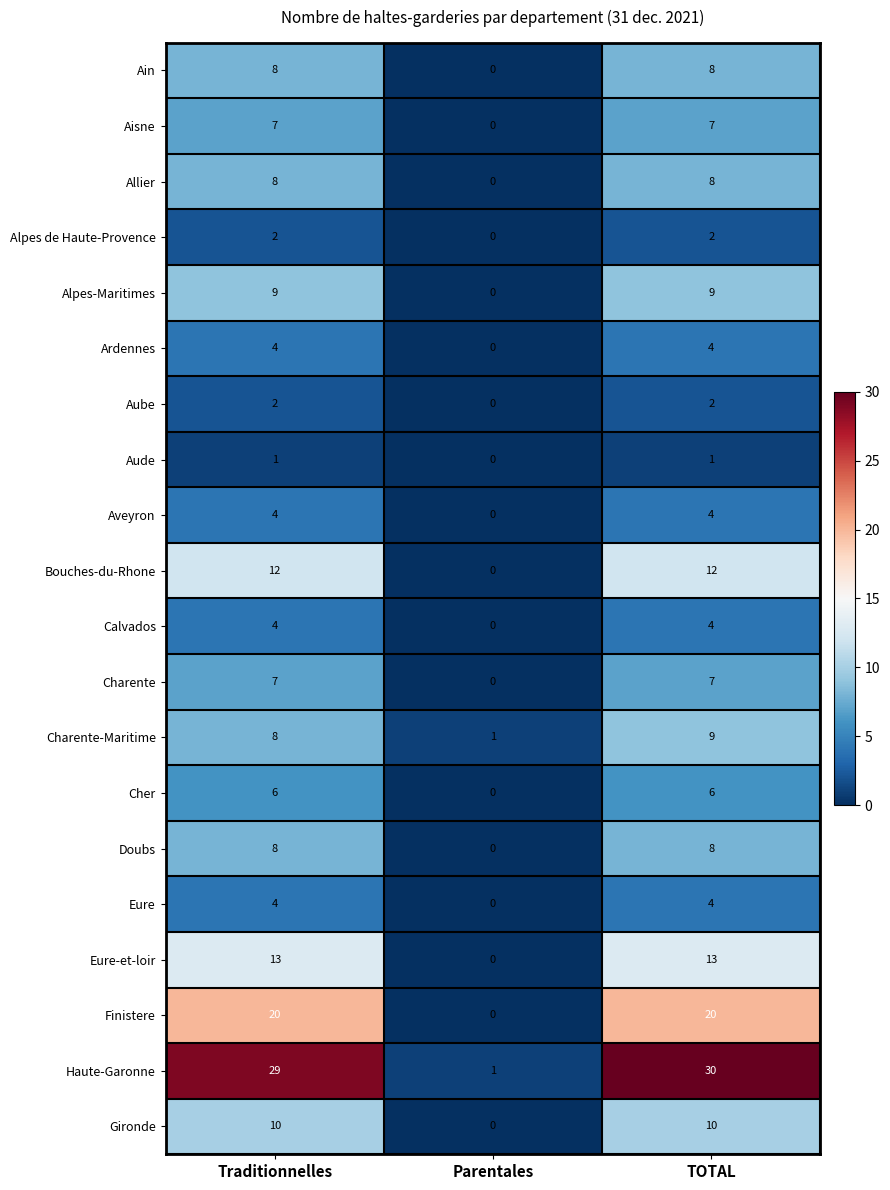

What is the difference between the highest and lowest values at TOTAL?

29